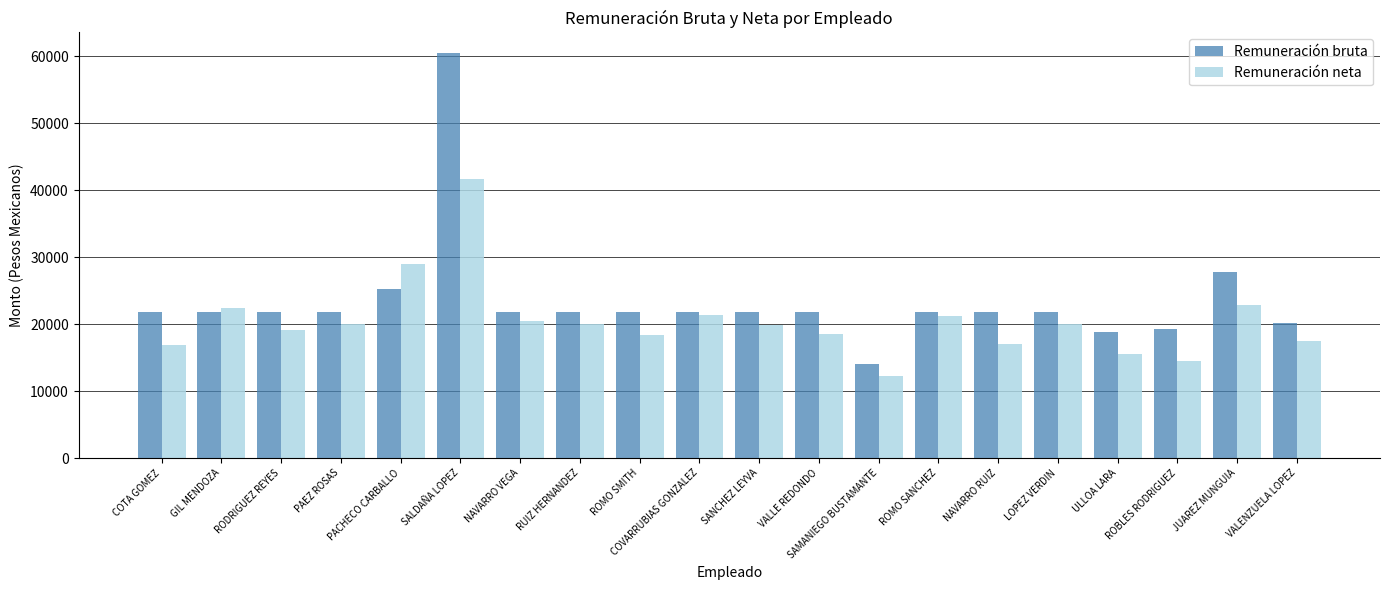

Where does the Remuneración bruta series first go above 21868?

COTA GOMEZ